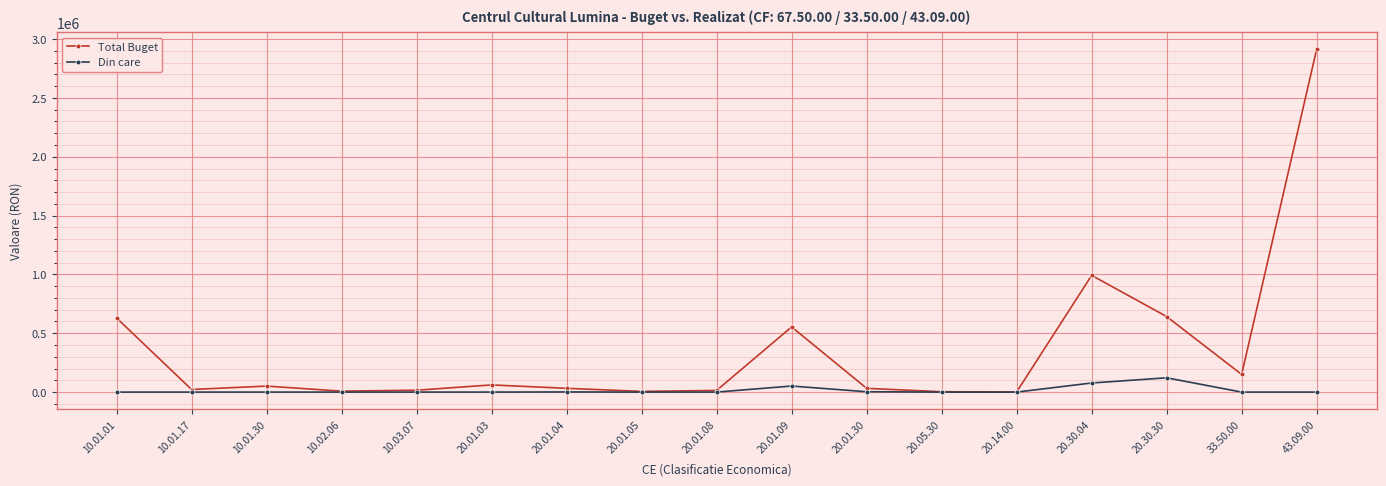

List the series in order of their peak value, highest first.

Total Buget, Din care